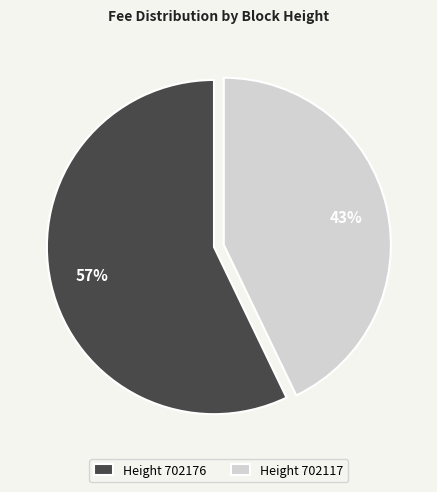

Which category has the smallest portion of the pie?

Height 702117